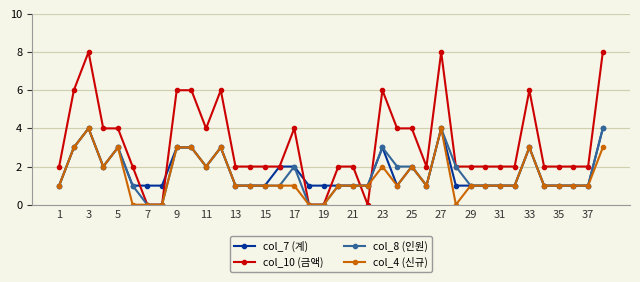

Which series has the largest total across all categories?

col_10 (금액)